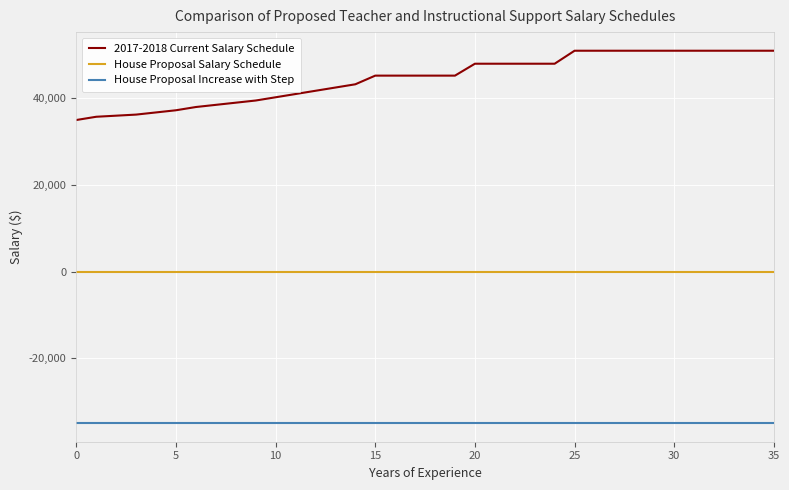

True or false: House Proposal Salary Schedule and House Proposal Increase with Step cross at least once.

False